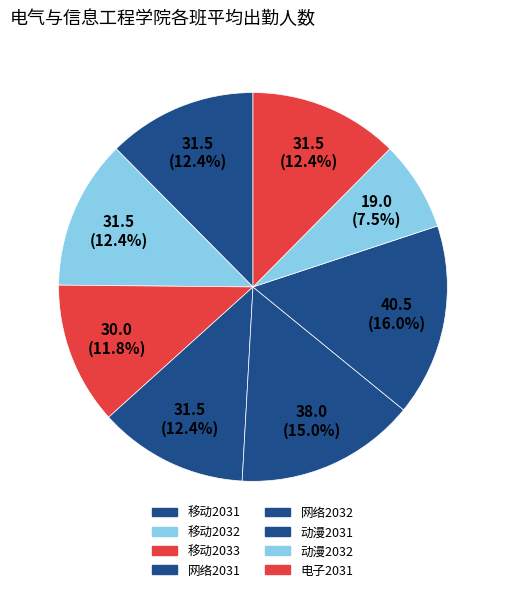

What percentage do 移动2032 and 动漫2032 together represent?

19.9%